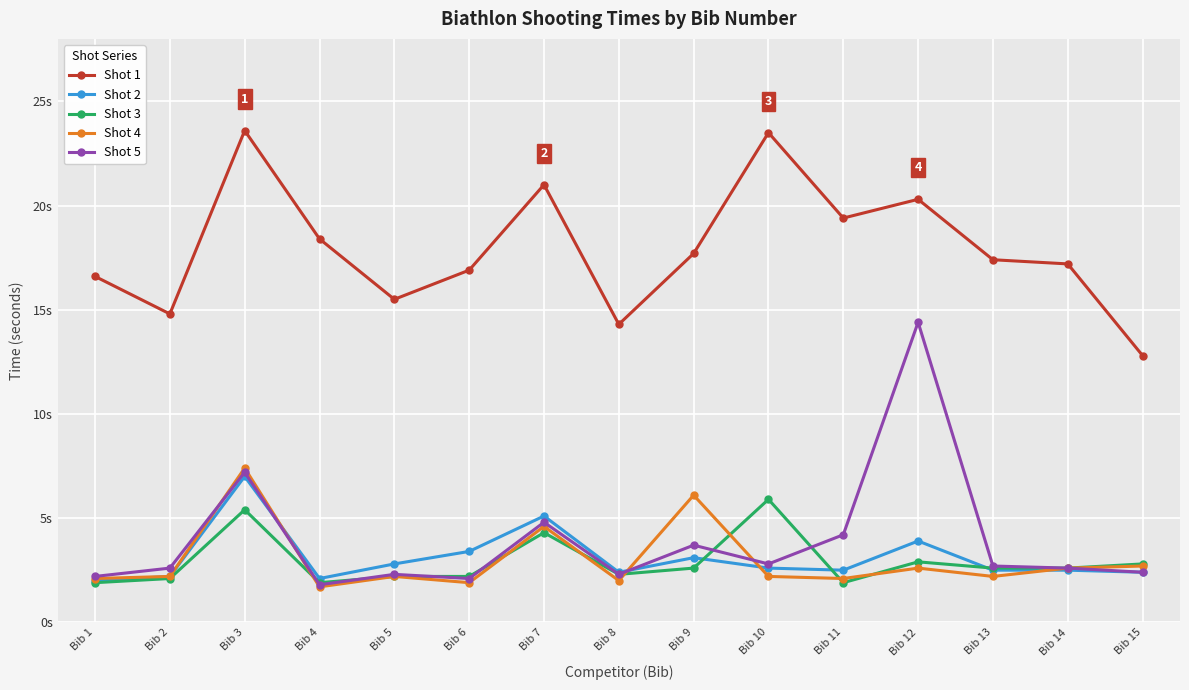

True or false: Shot 5 and Shot 4 intersect in this chart.

True